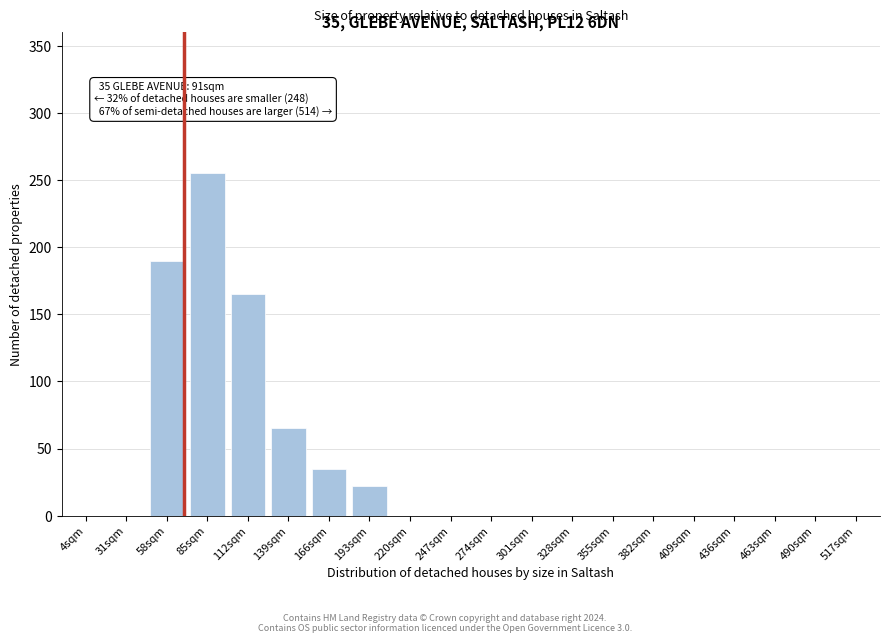

Reading left to right, transcribe all the data shown in this chart.

4sqm=0	31sqm=0	58sqm=190	85sqm=255	112sqm=165	139sqm=65	166sqm=35	193sqm=22	220sqm=0	247sqm=0	274sqm=0	301sqm=0	328sqm=0	355sqm=0	382sqm=0	409sqm=0	436sqm=0	463sqm=0	490sqm=0	517sqm=0